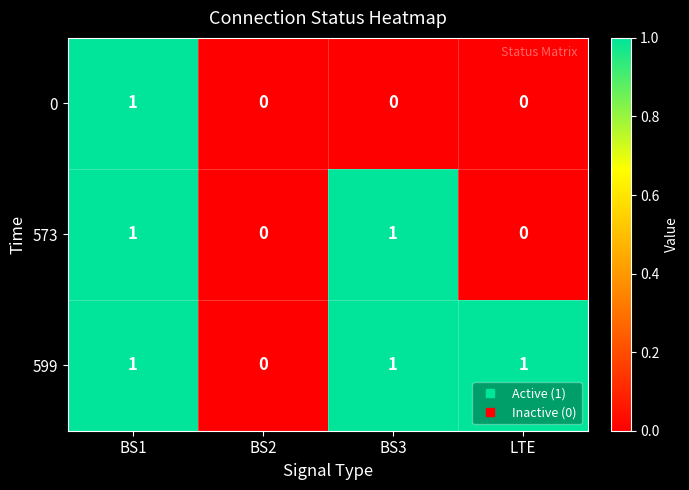

Reading left to right, transcribe all the data shown in this chart.

0: 1	0	0	0
573: 1	0	1	0
599: 1	0	1	1